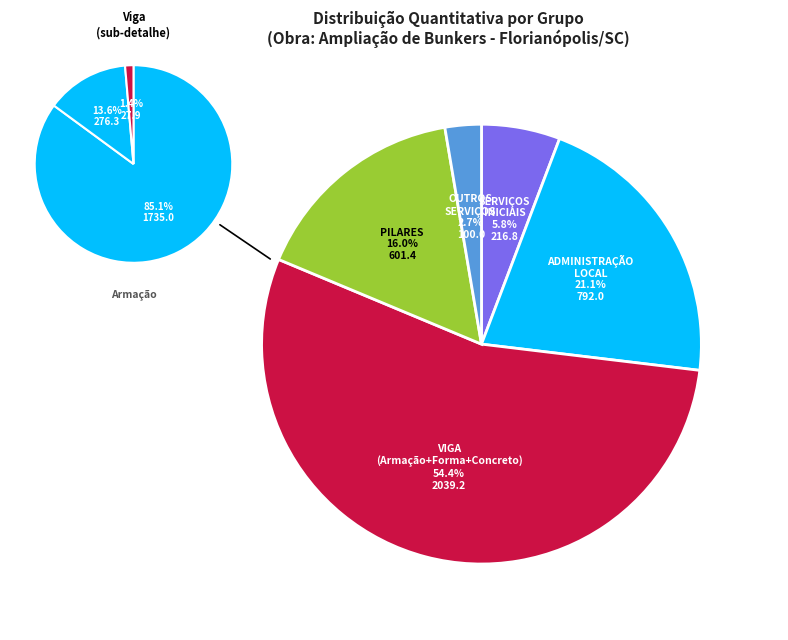

Count the number of slices in the pie.

5